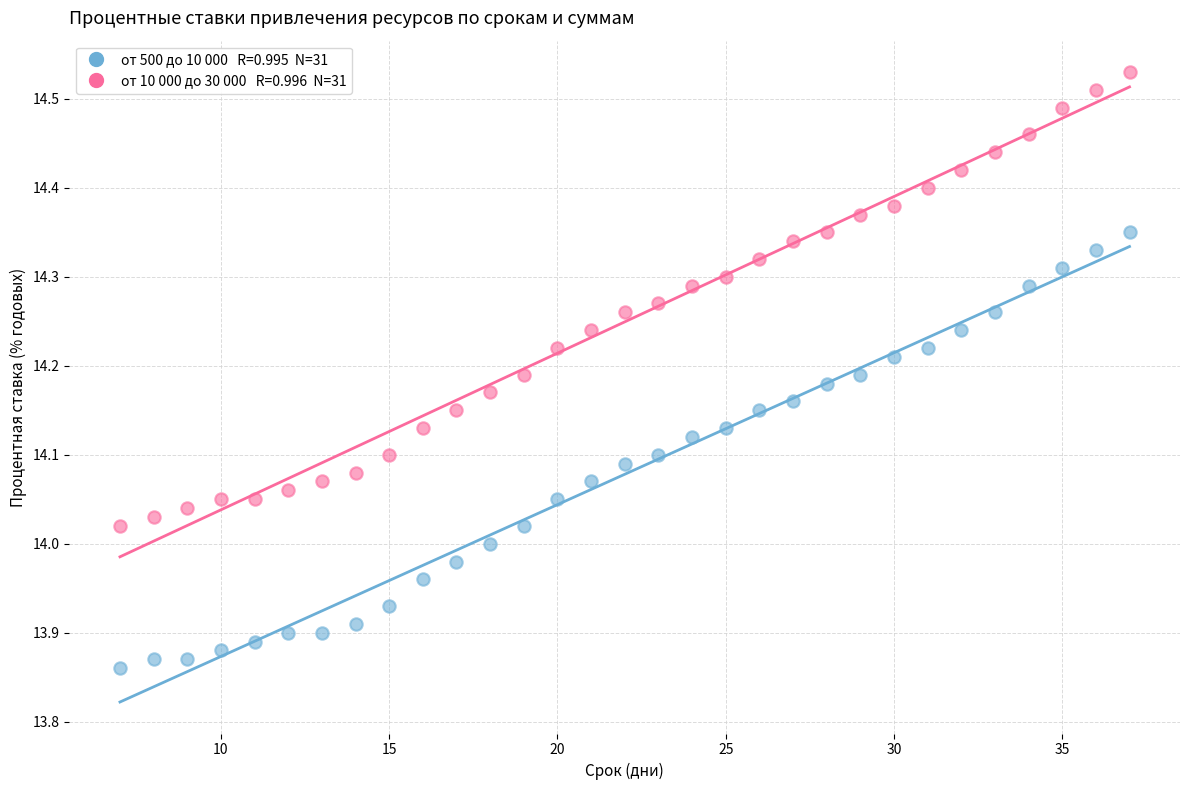

Across all data points, what is the range of Y values (max minus min)?

0.7